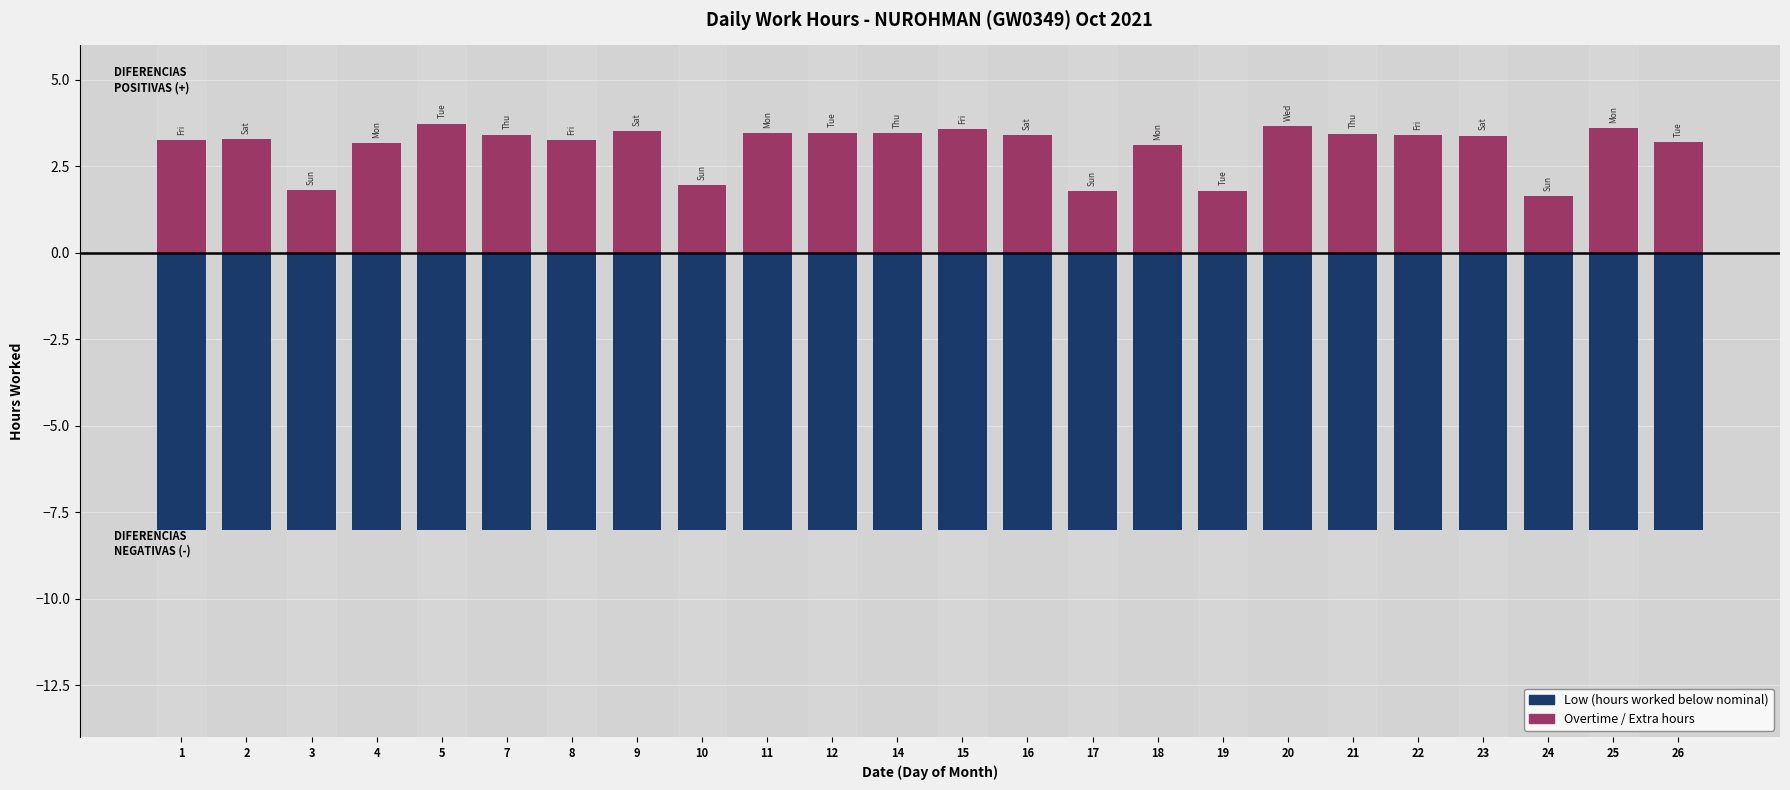

How many series are shown in this chart?

2